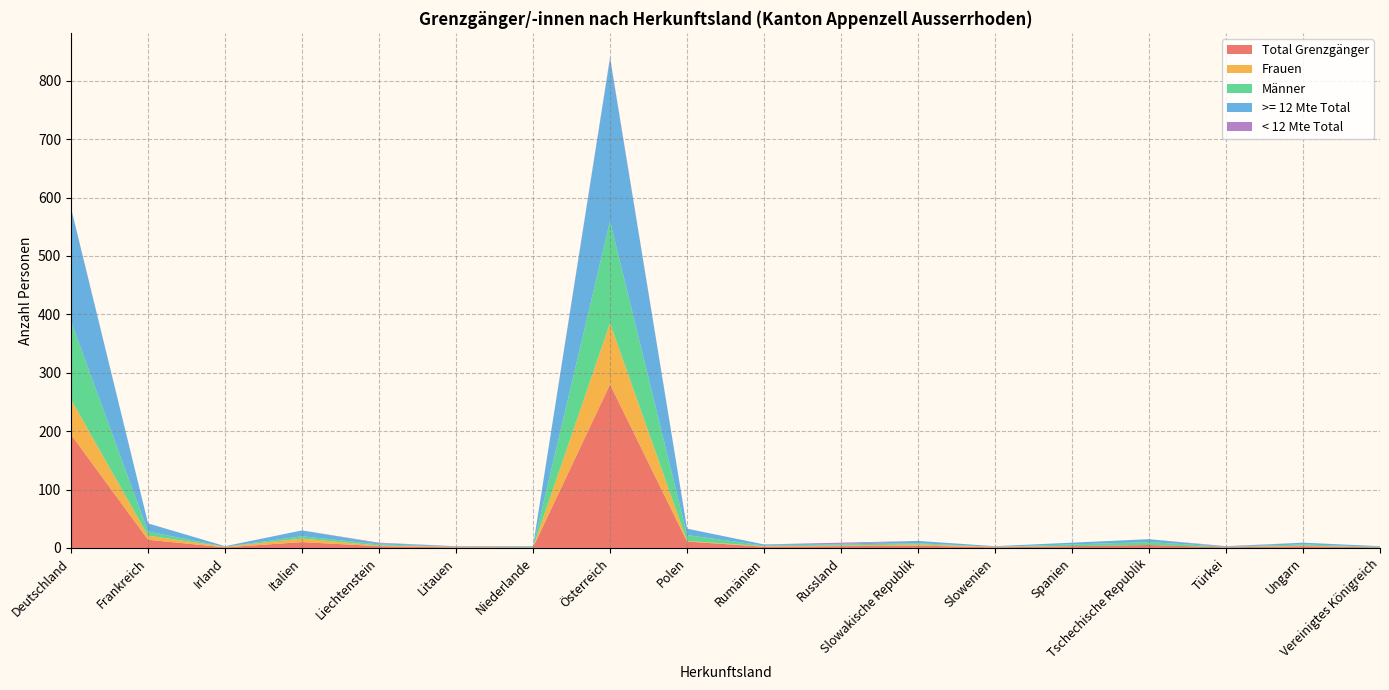

Reading left to right, extract all data points from this chart.

Total Grenzgänger: Deutschland=194	Frankreich=14	Irland=1	Italien=10	Liechtenstein=3	Litauen=1	Niederlande=1	Österreich=280	Polen=11	Rumänien=2	Russland=3	Slowakische Republik=4	Slowenien=1	Spanien=3	Tschechische Republik=5	Türkei=1	Ungarn=3	Vereinigtes Königreich=1
Frauen: Deutschland=60	Frankreich=7	Irland=1	Italien=6	Liechtenstein=1	Litauen=1	Niederlande=0	Österreich=105	Polen=1	Rumänien=1	Russland=1	Slowakische Republik=2	Slowenien=1	Spanien=0	Tschechische Republik=0	Türkei=0	Ungarn=1	Vereinigtes Königreich=0
Männer: Deutschland=134	Frankreich=7	Irland=0	Italien=4	Liechtenstein=2	Litauen=0	Niederlande=1	Österreich=175	Polen=10	Rumänien=1	Russland=2	Slowakische Republik=2	Slowenien=0	Spanien=3	Tschechische Republik=5	Türkei=1	Ungarn=2	Vereinigtes Königreich=1
>= 12 Mte Total: Deutschland=193	Frankreich=14	Irland=1	Italien=10	Liechtenstein=2	Litauen=1	Niederlande=1	Österreich=278	Polen=11	Rumänien=2	Russland=1	Slowakische Republik=4	Slowenien=1	Spanien=3	Tschechische Republik=5	Türkei=0	Ungarn=3	Vereinigtes Königreich=1
< 12 Mte Total: Deutschland=1	Frankreich=0	Irland=0	Italien=0	Liechtenstein=1	Litauen=0	Niederlande=0	Österreich=2	Polen=0	Rumänien=0	Russland=2	Slowakische Republik=0	Slowenien=0	Spanien=0	Tschechische Republik=0	Türkei=1	Ungarn=0	Vereinigtes Königreich=0